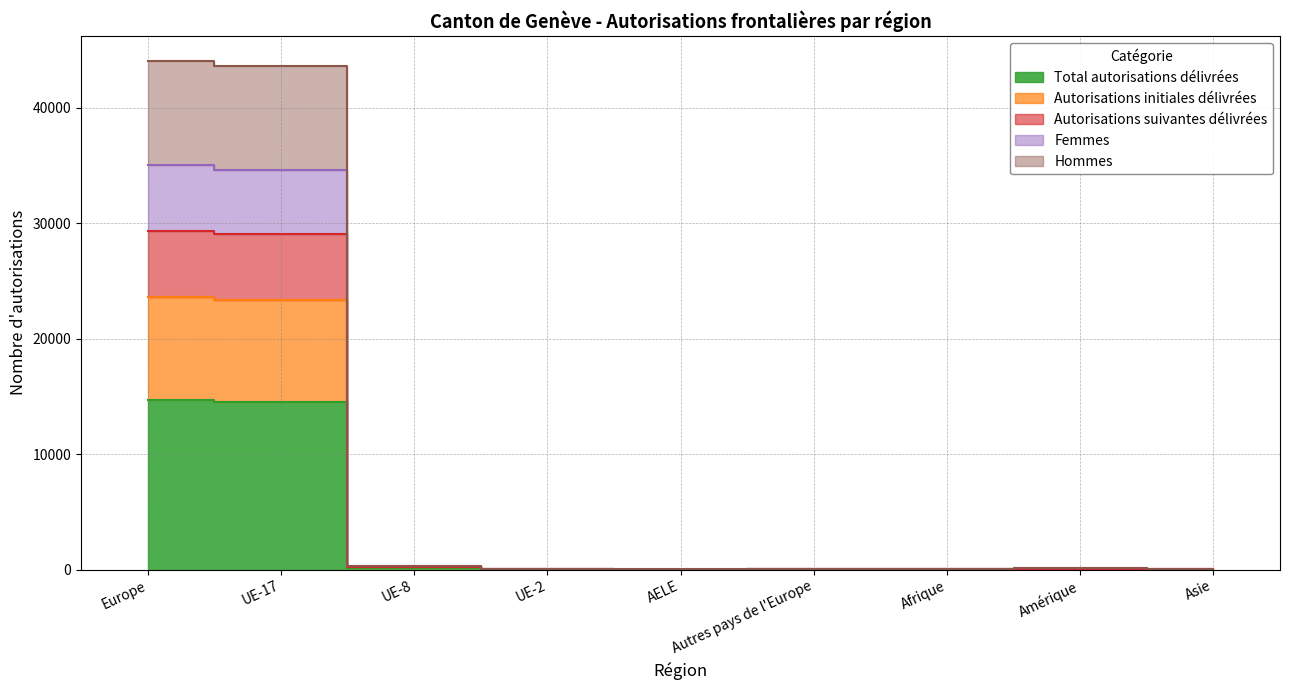

What is the value of the Autorisations initiales délivrées point at the 4th from the left?

22